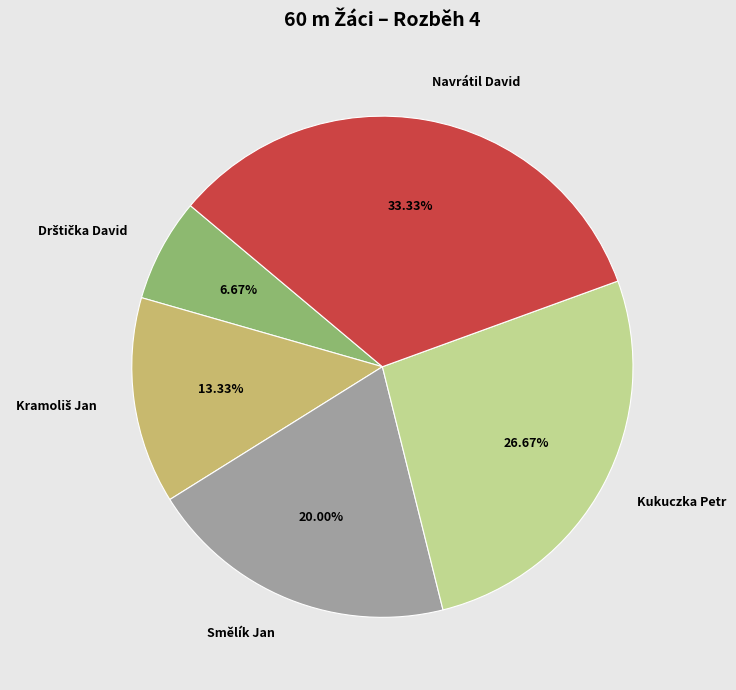

How many slices are in this pie chart?

5